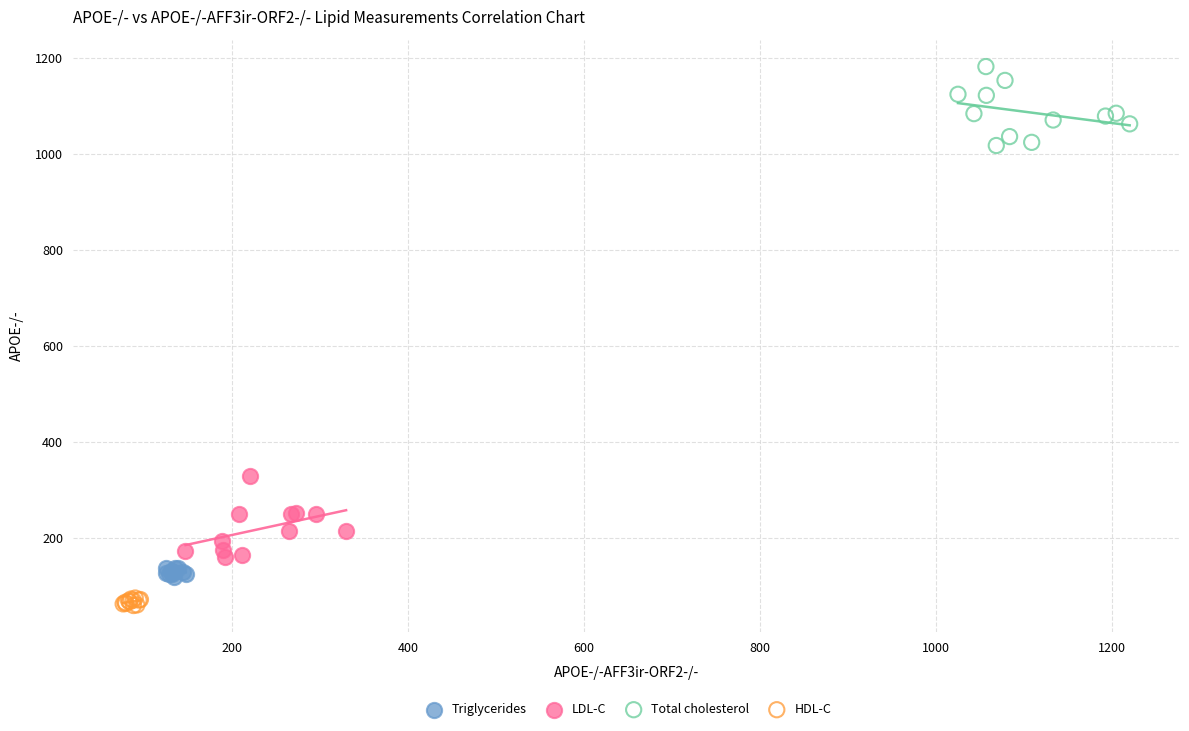

What are all the series names shown in the legend?

Triglycerides, LDL-C, Total cholesterol, HDL-C